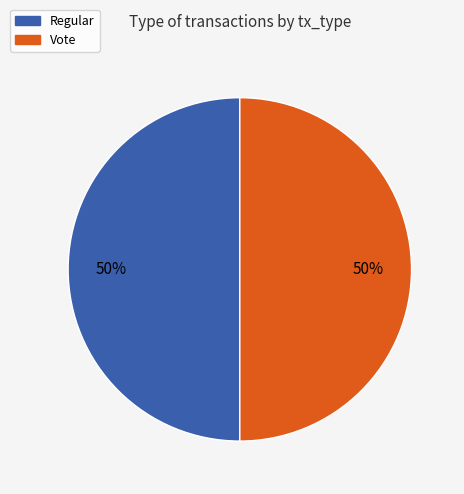

Count the number of slices in the pie.

2